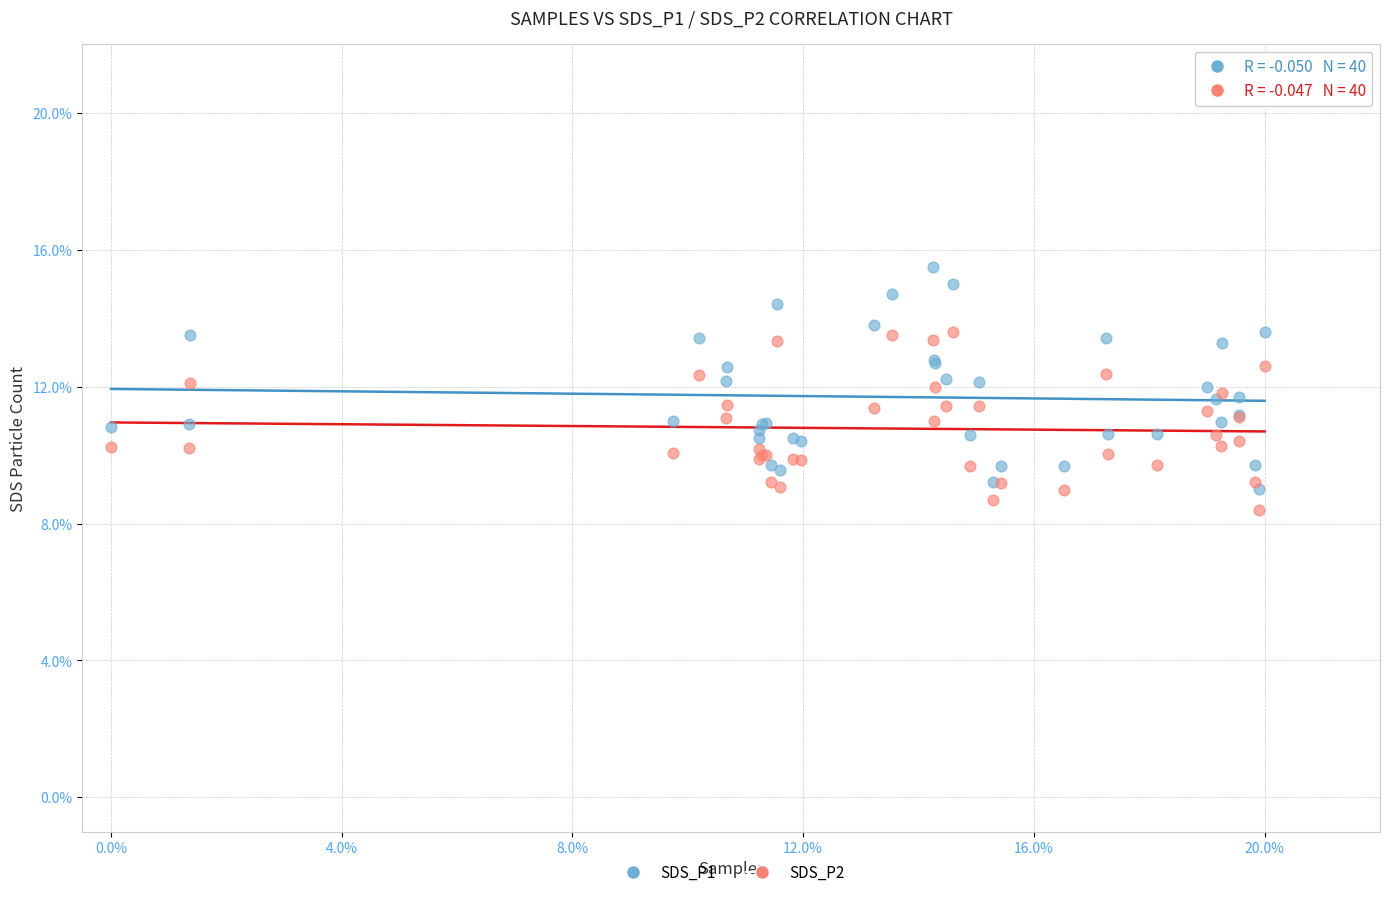

Which series has the largest Y range (max minus min)?

SDS_P1